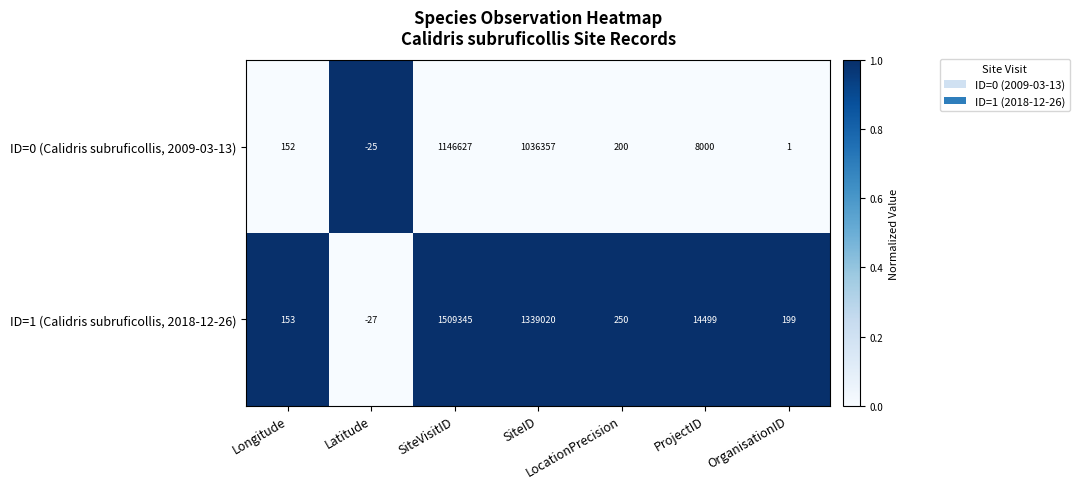

What is the difference between the maximum and minimum values in the ID=0 (Calidris subruficollis, 2009-03-13) series?

1146652